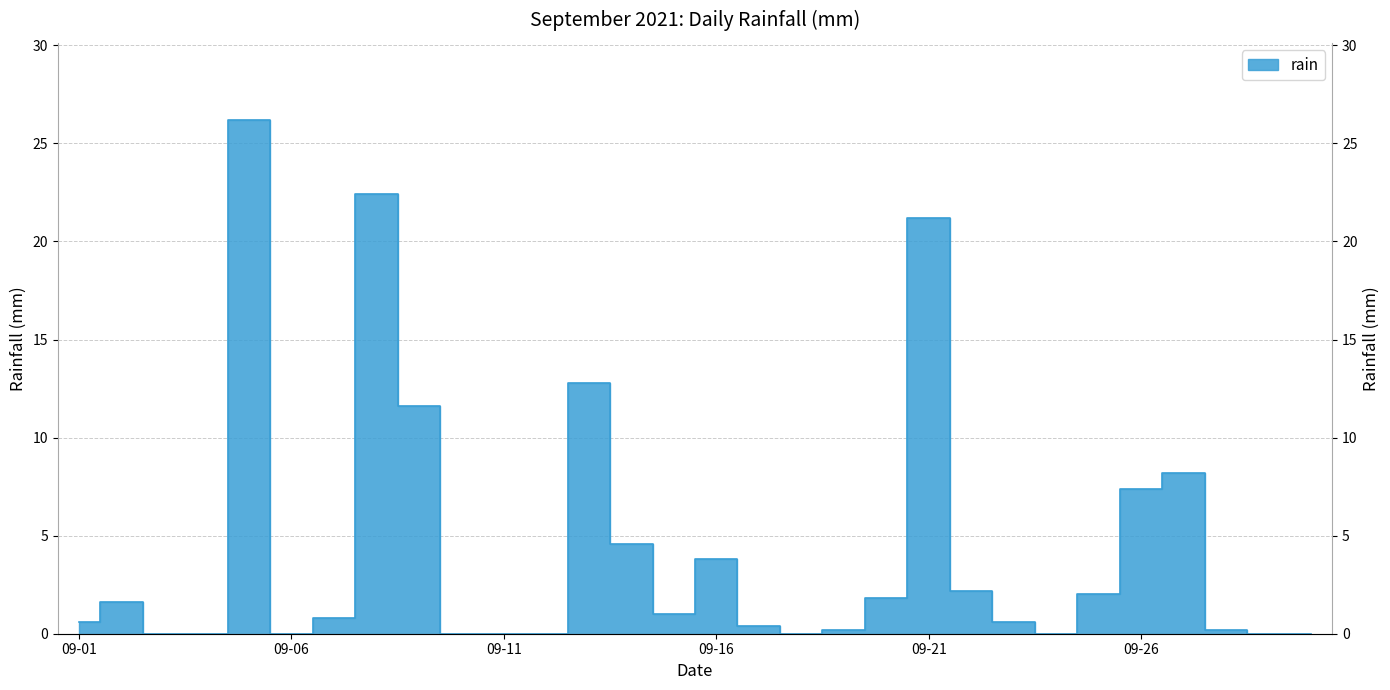

Reading left to right, transcribe all the data shown in this chart.

0.6	1.6	0.0	0.0	26.2	0.0	0.8	22.4	11.6	0.0	0.0	0.0	12.8	4.6	1.0	3.8	0.4	0.0	0.2	1.8	21.2	2.2	0.6	0.0	2.0	7.4	8.2	0.2	0.0	0.0